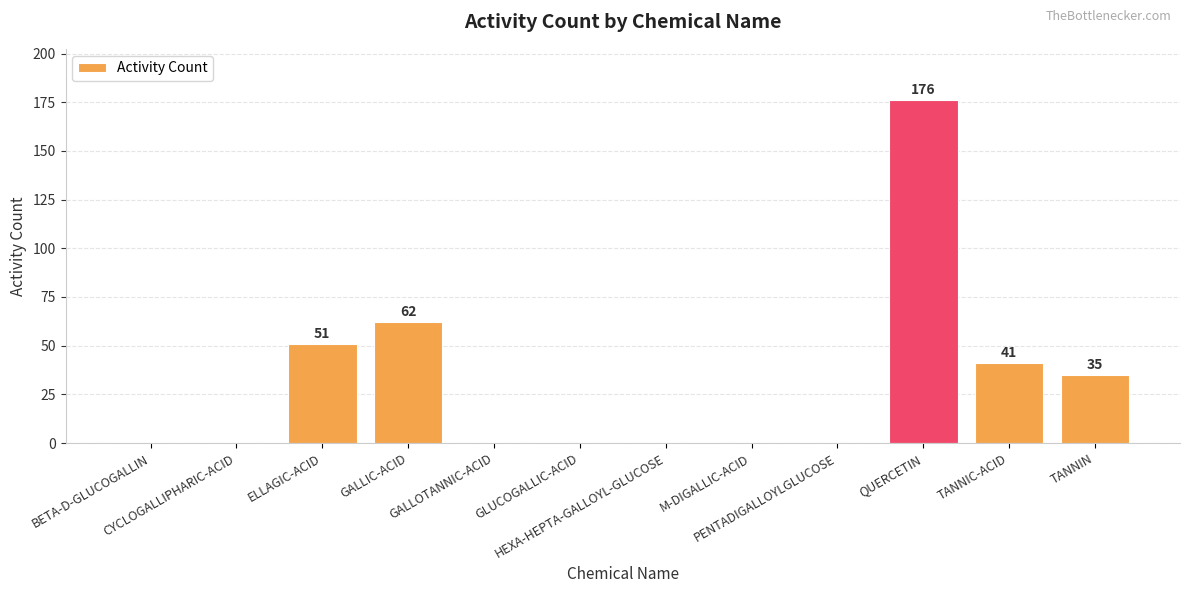

What is the greatest value displayed?

176